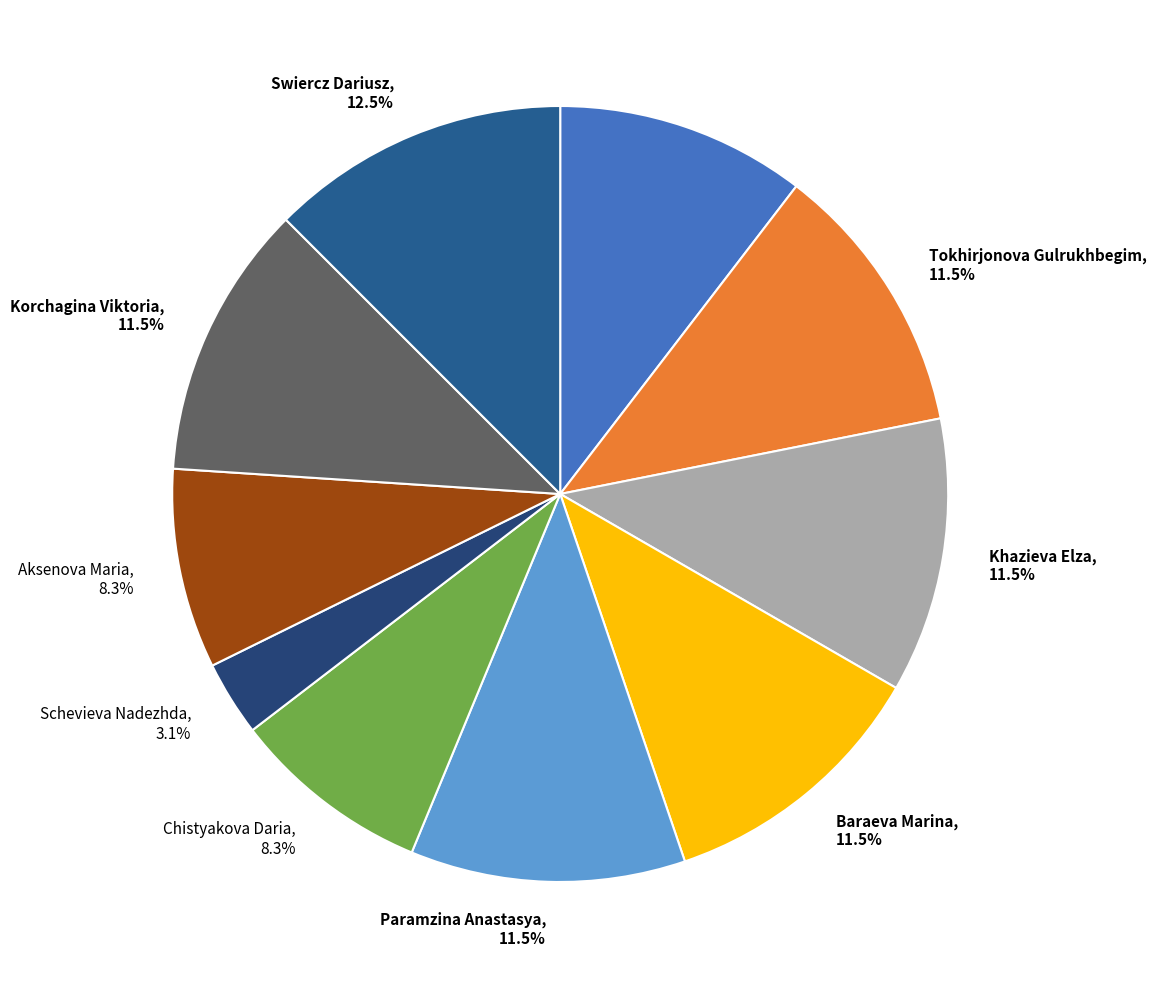

What portion of the pie excludes Tokhirjonova Gulrukhbegim?

88.5%